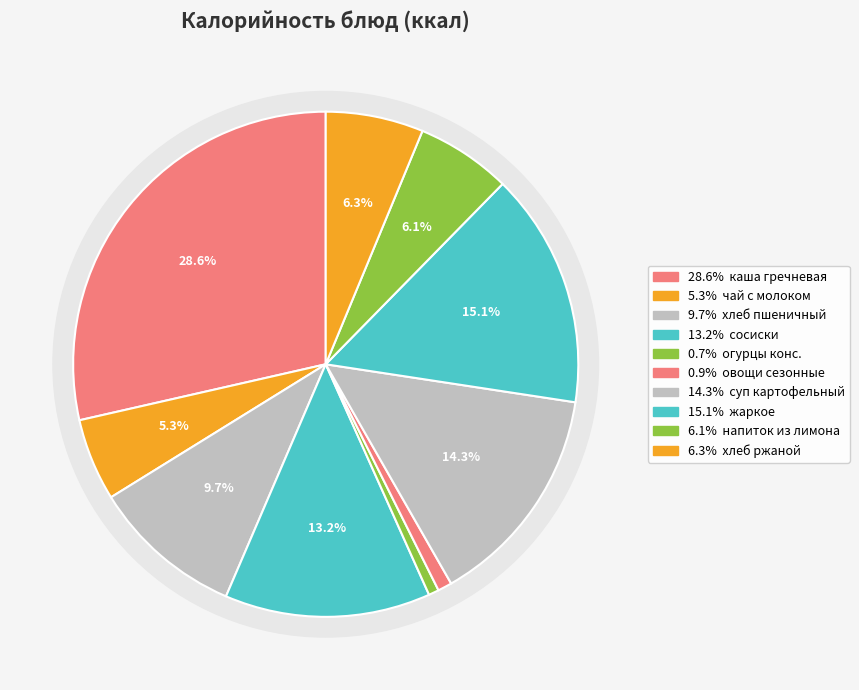

Count the number of slices in the pie.

10